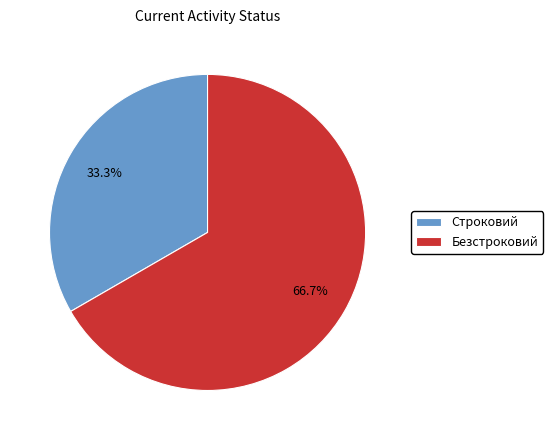

The Безстроковий slice represents 59% of the pie. True or false?

False